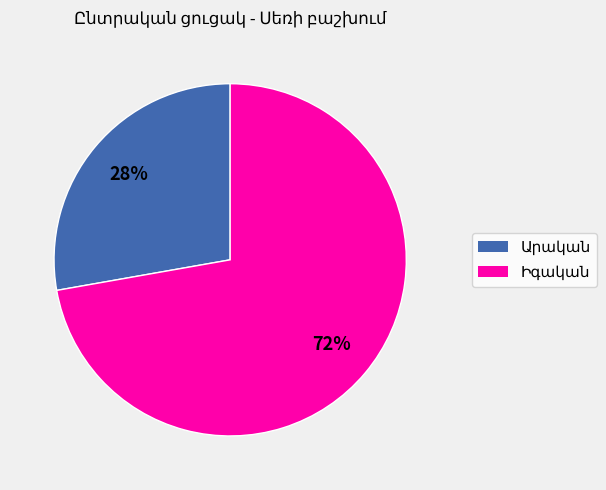

Is there any slice that represents more than half of the pie?

Yes